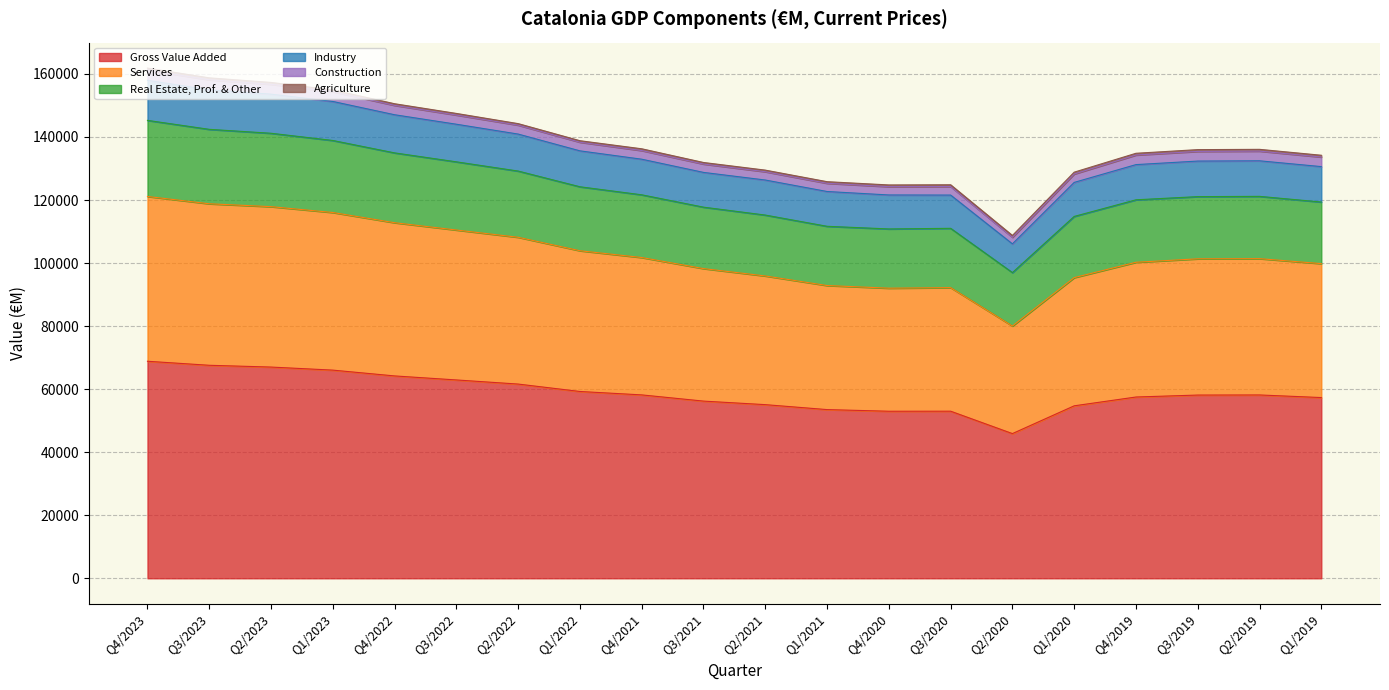

True or false: Real Estate, Prof. & Other and Services intersect in this chart.

False